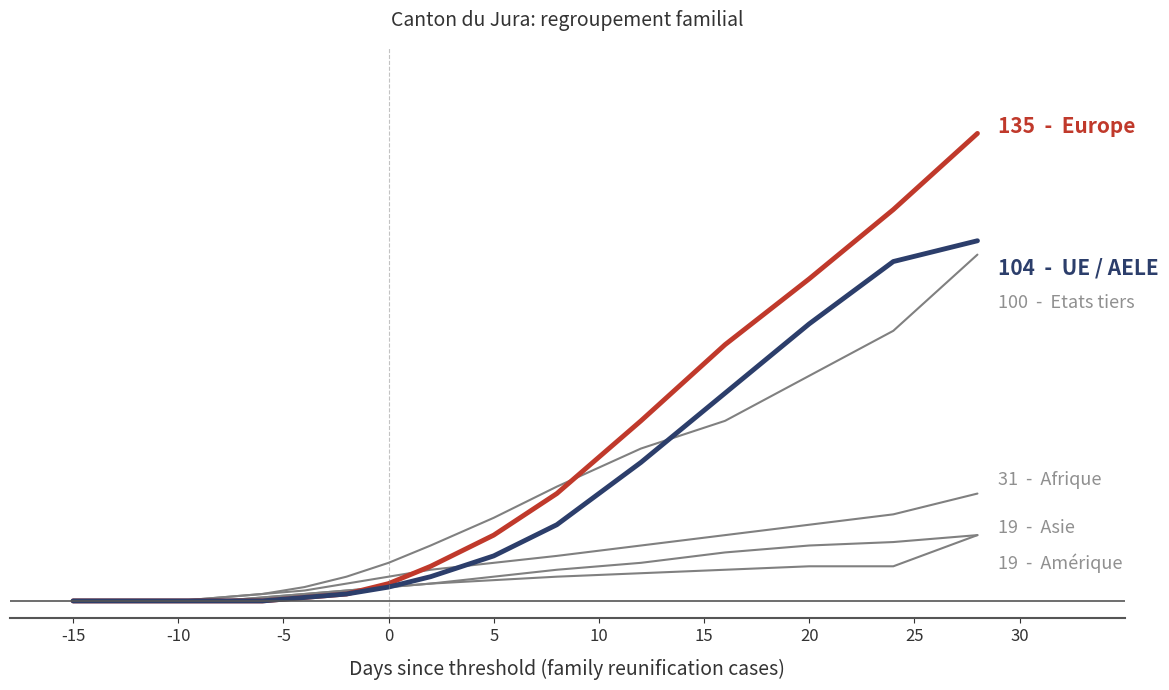

Does the chart have visible grid lines?

No